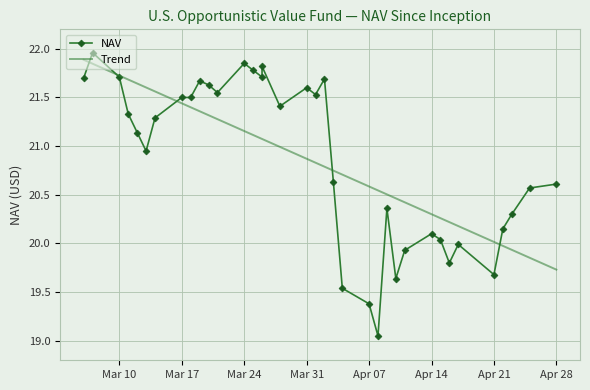

What is the change in value from 2025-04-07 to 2025-04-02?

+2.3